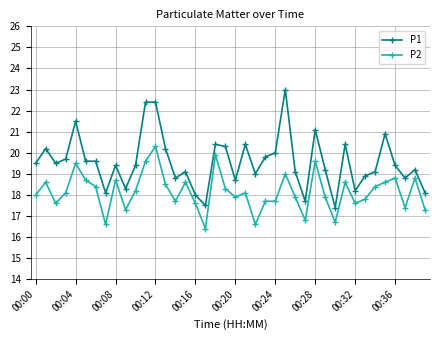

Rank the series by their maximum value, from lowest to highest.

P2, P1